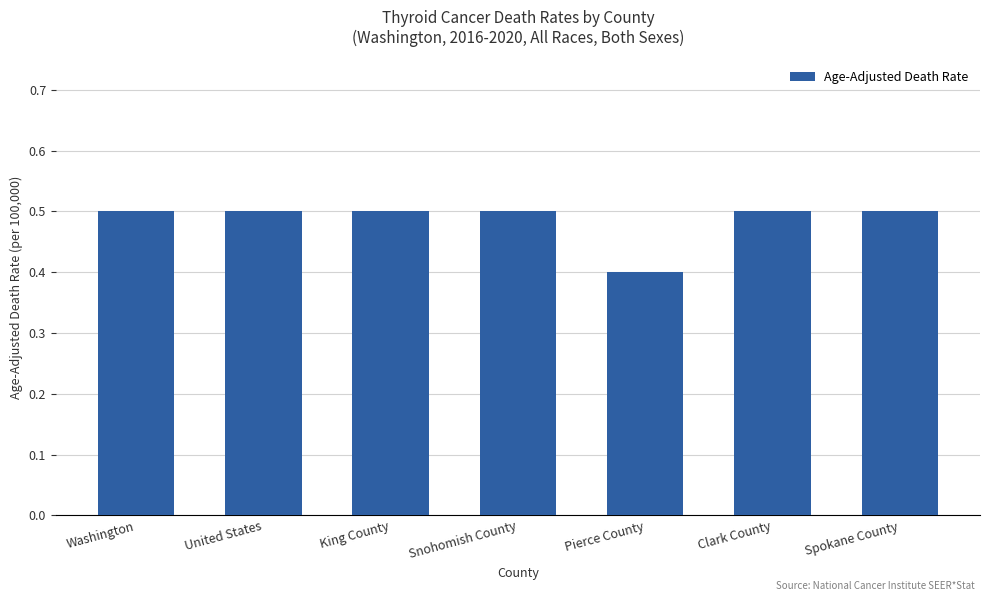

Reading right to left, what are all the values shown in this chart?

0.5	0.5	0.4	0.5	0.5	0.5	0.5